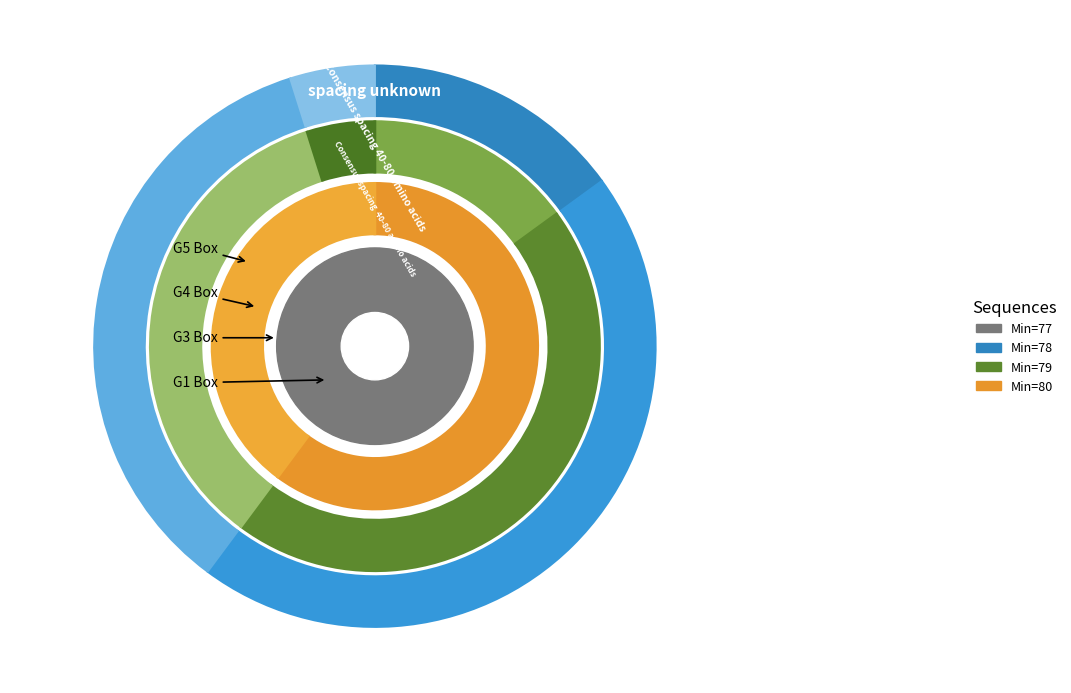

True or false: 78 accounts for 5% of the total.

True